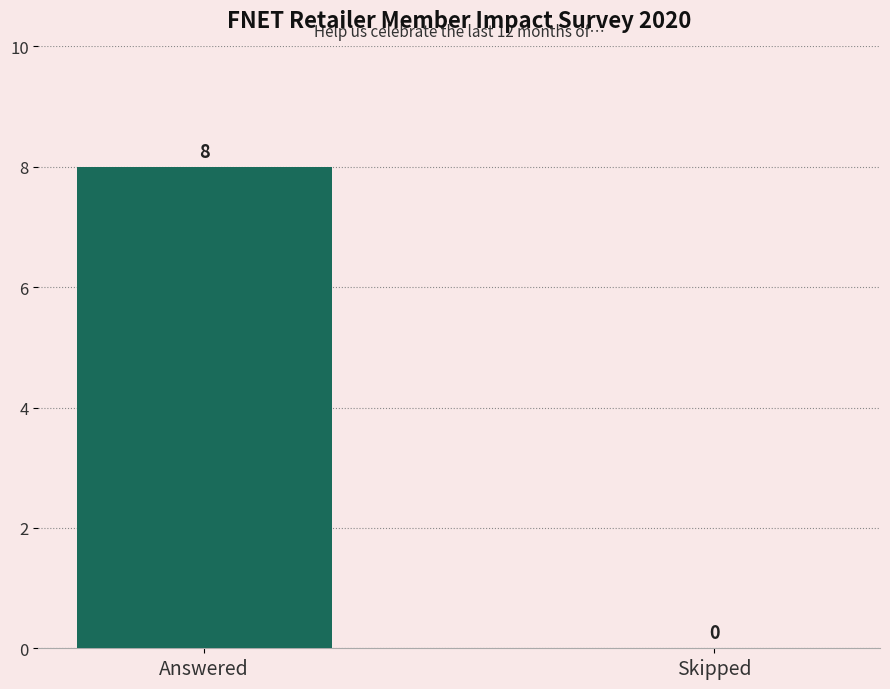

Reading left to right, list all the values displayed in this chart.

Answered=8	Skipped=0